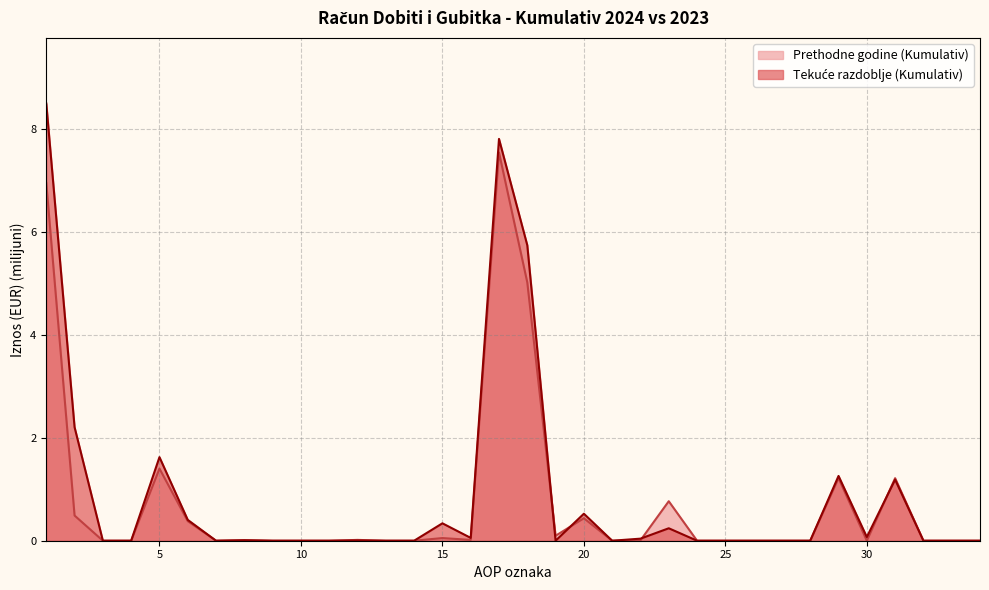

Rank the series by their maximum value, from highest to lowest.

Tekuće razdoblje (Kumulativ), Prethodne godine (Kumulativ)